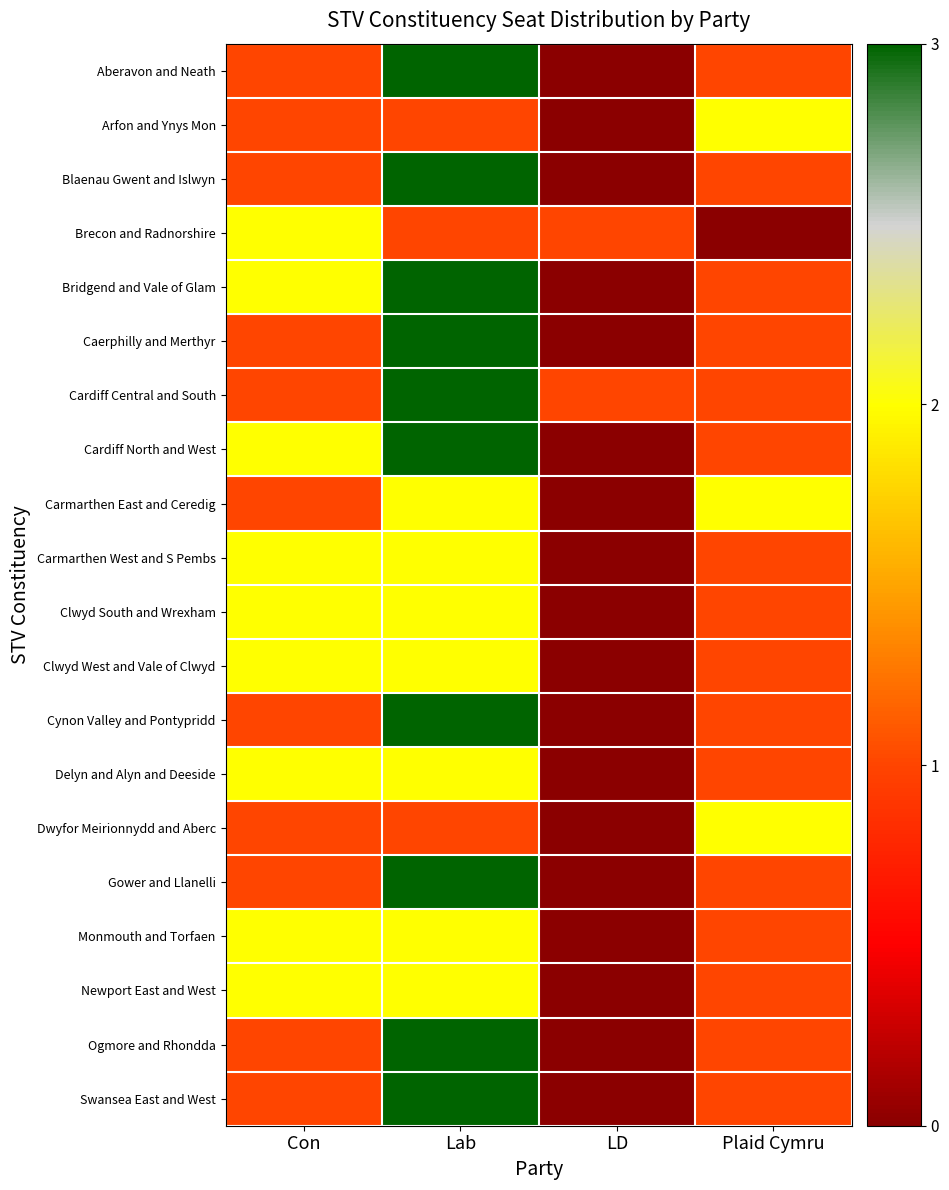

What is the difference between the highest and lowest values at Plaid Cymru?

2